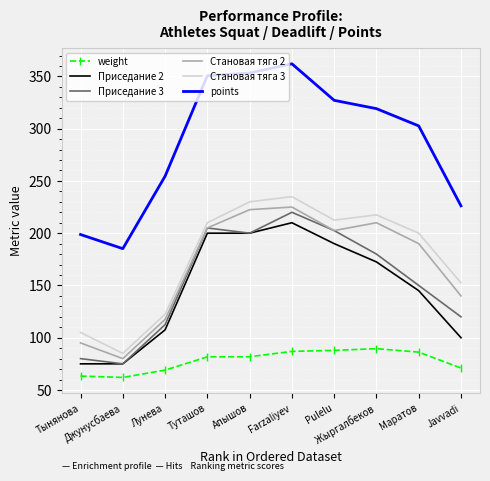

What is the smallest value displayed?

62.0